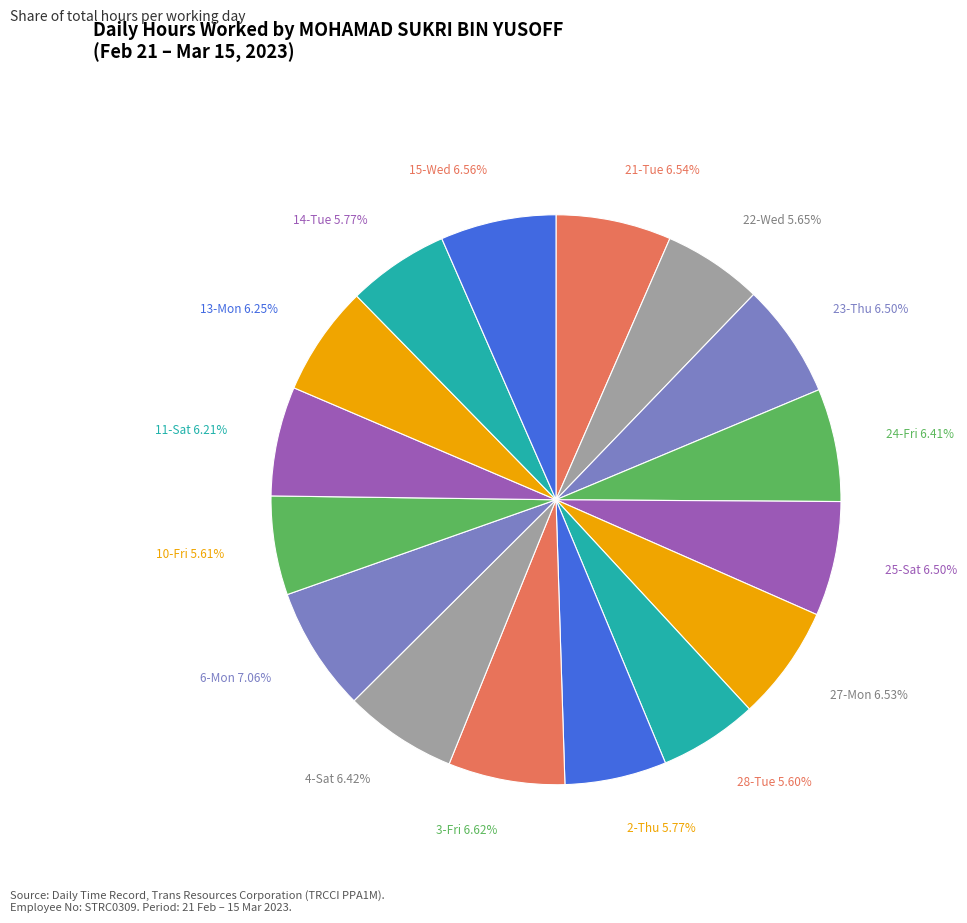

Is it true that 22-Wed is 18% of the pie?

False